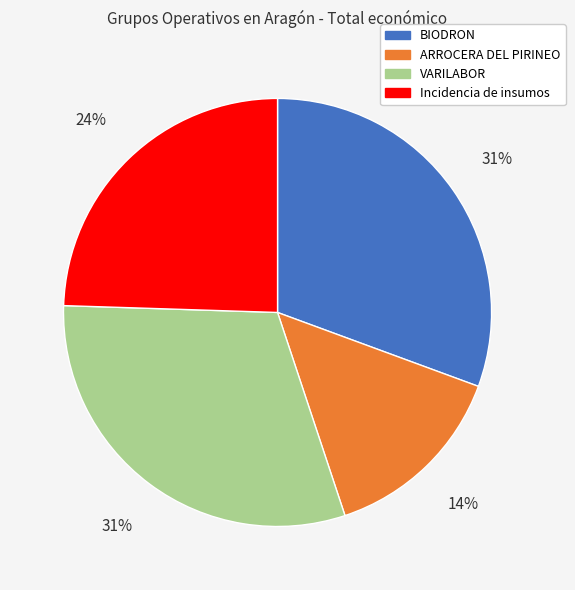

Approximately how many times larger is the value at ARROCERA DEL PIRINEO compared to Incidencia de insumos?

0.6